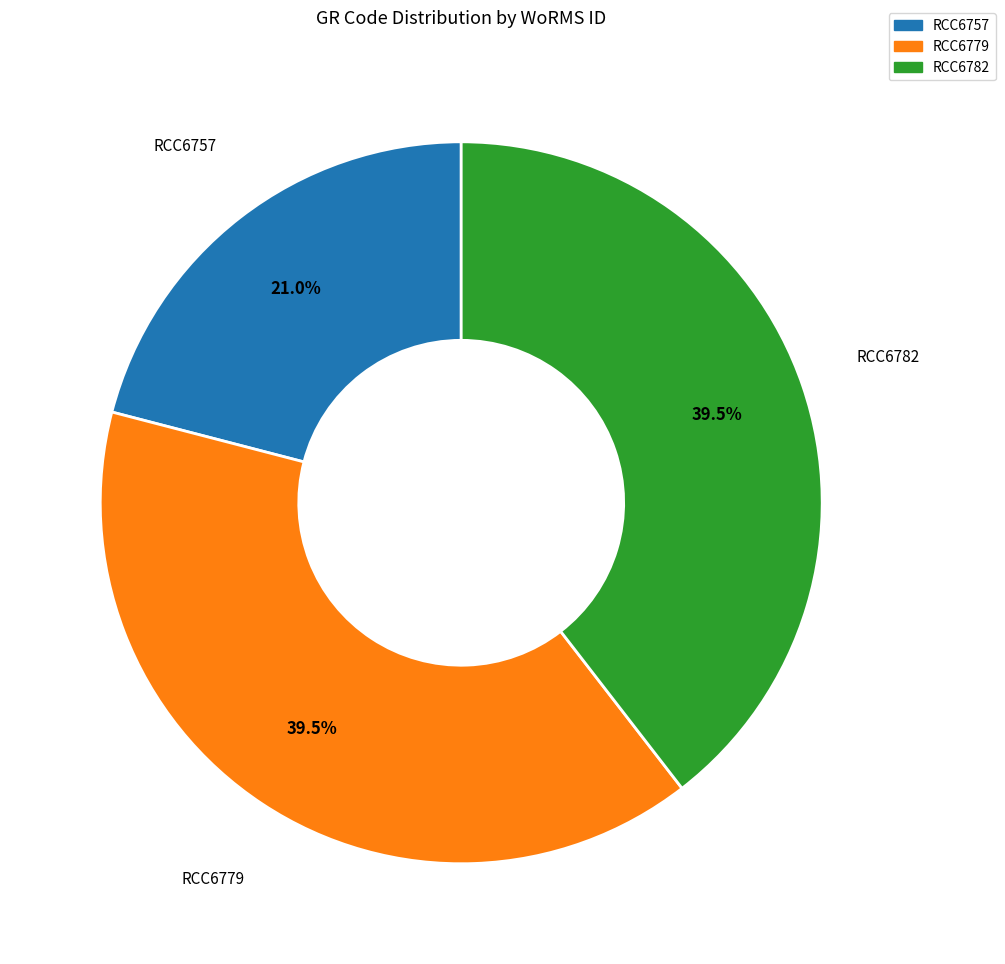

How many segments does this pie chart have?

3